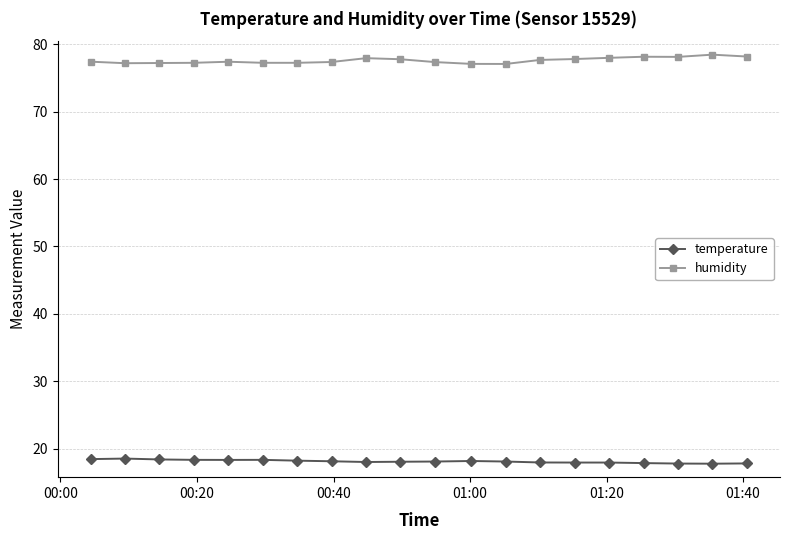

True or false: humidity has more than 1 points higher than both neighbors.

True